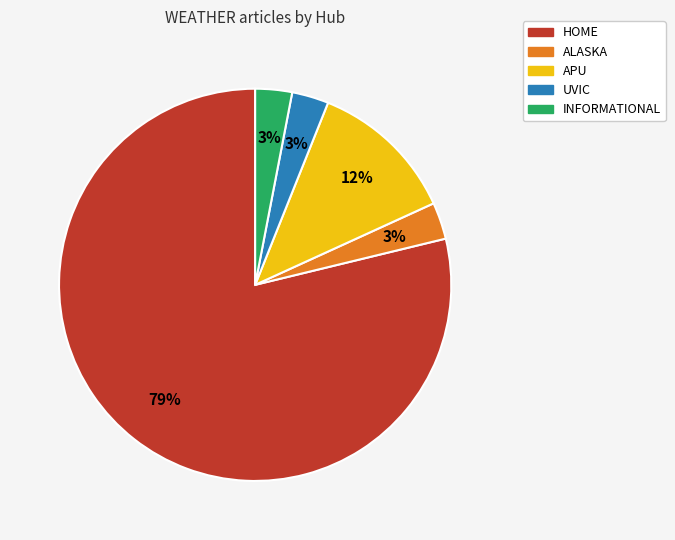

Do APU and INFORMATIONAL together represent more than half of the pie?

No